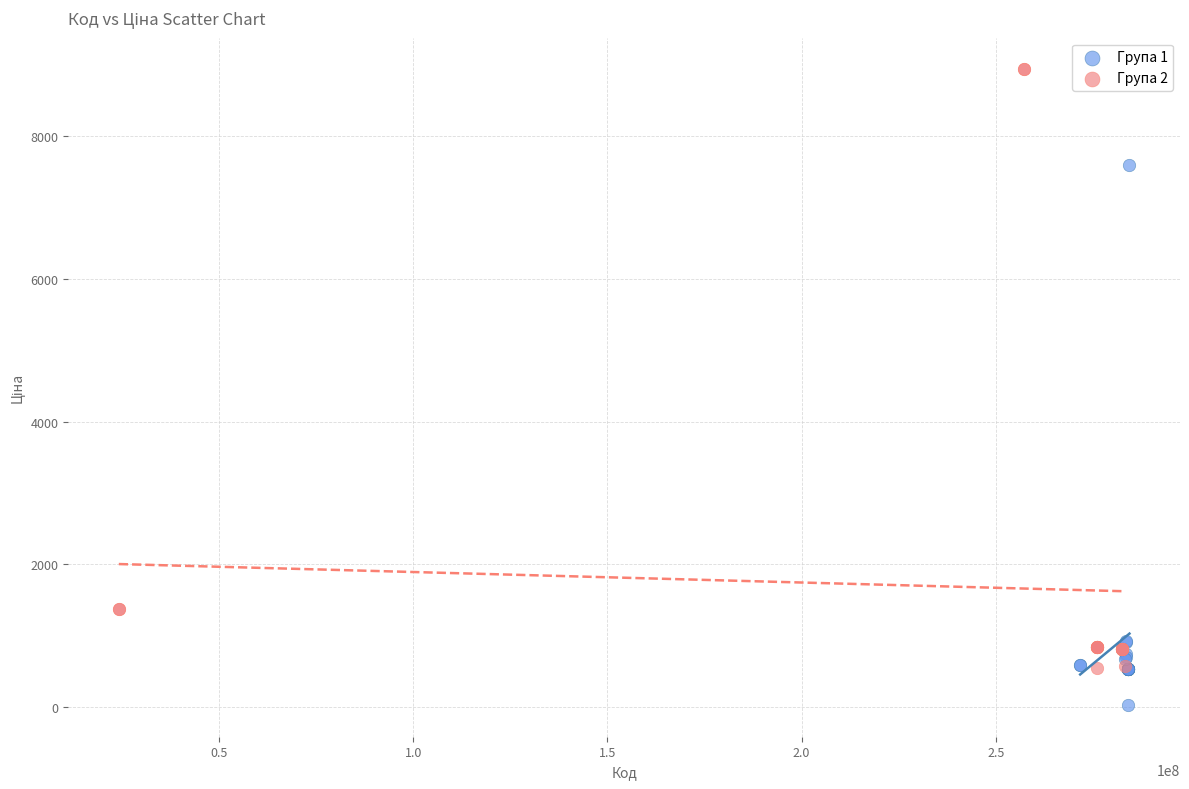

Which series has the widest spread of Y values?

Група 2